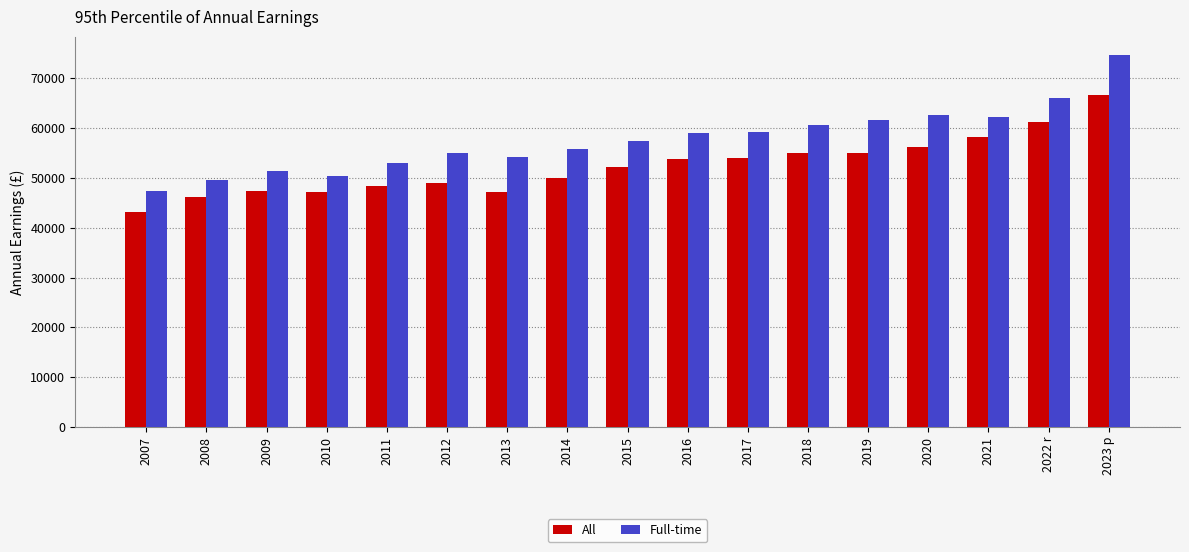

True or false: All has a value of 79505 at 2012.

False